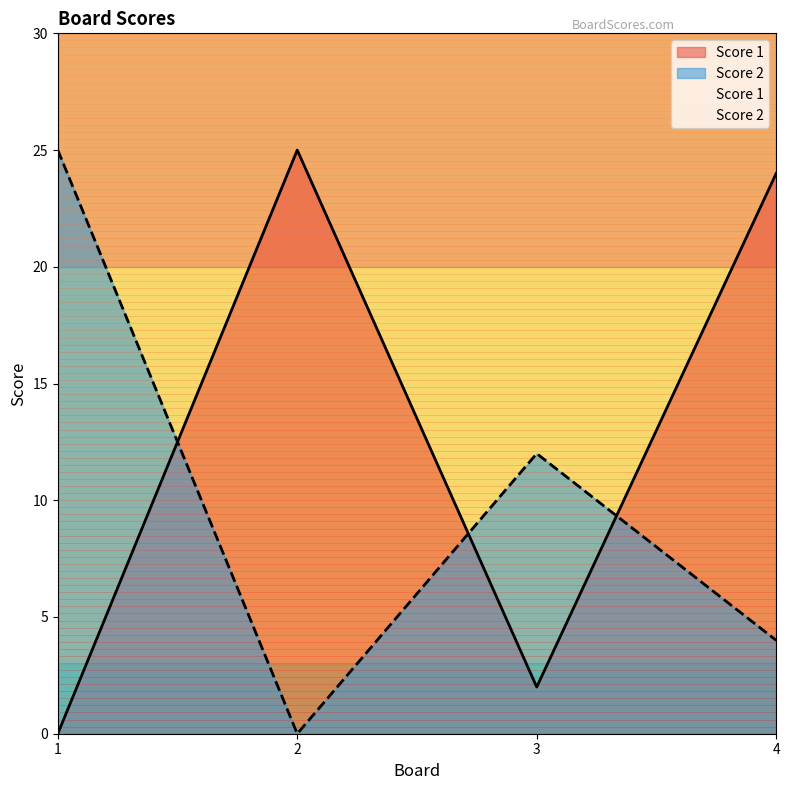

True or false: Score 2 and Score 1 cross at least once.

True